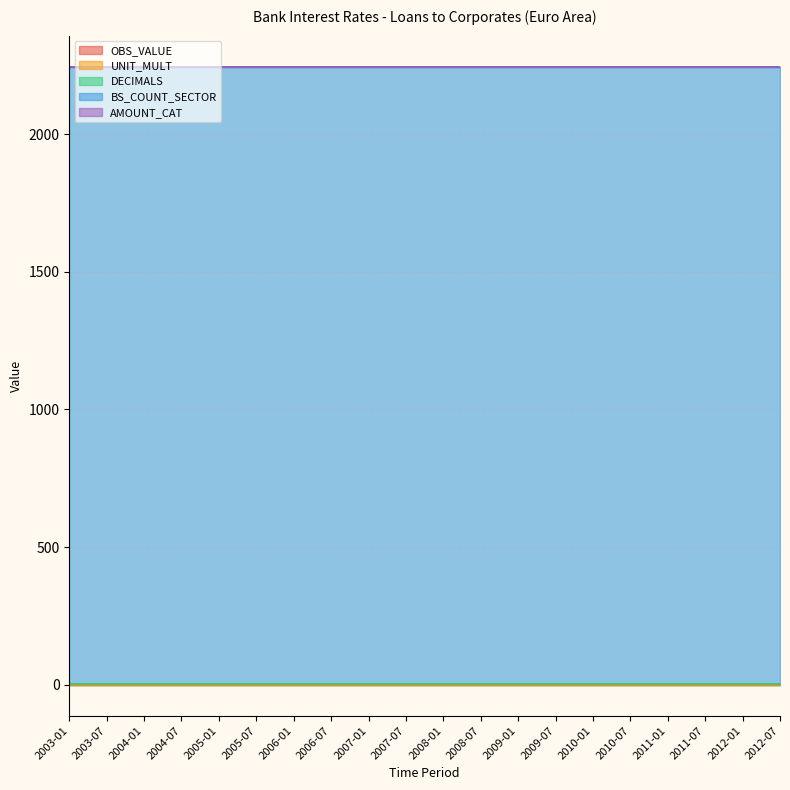

True or false: OBS_VALUE and DECIMALS intersect in this chart.

False